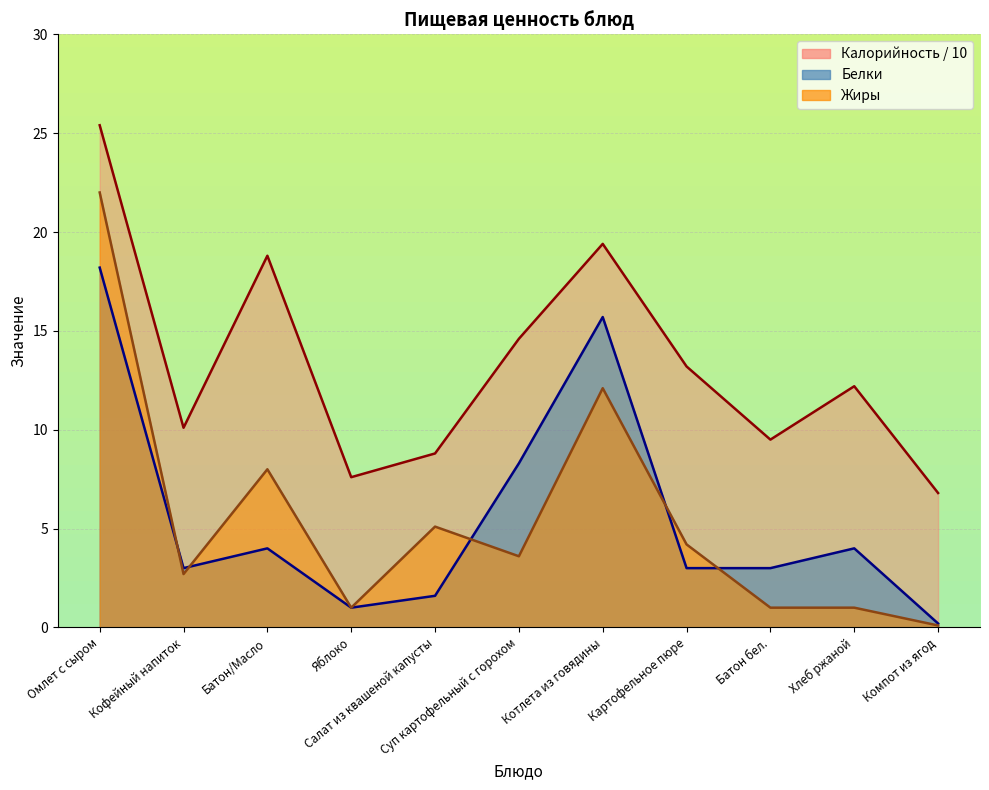

True or false: Жиры has more than 0 interior local peaks.

True